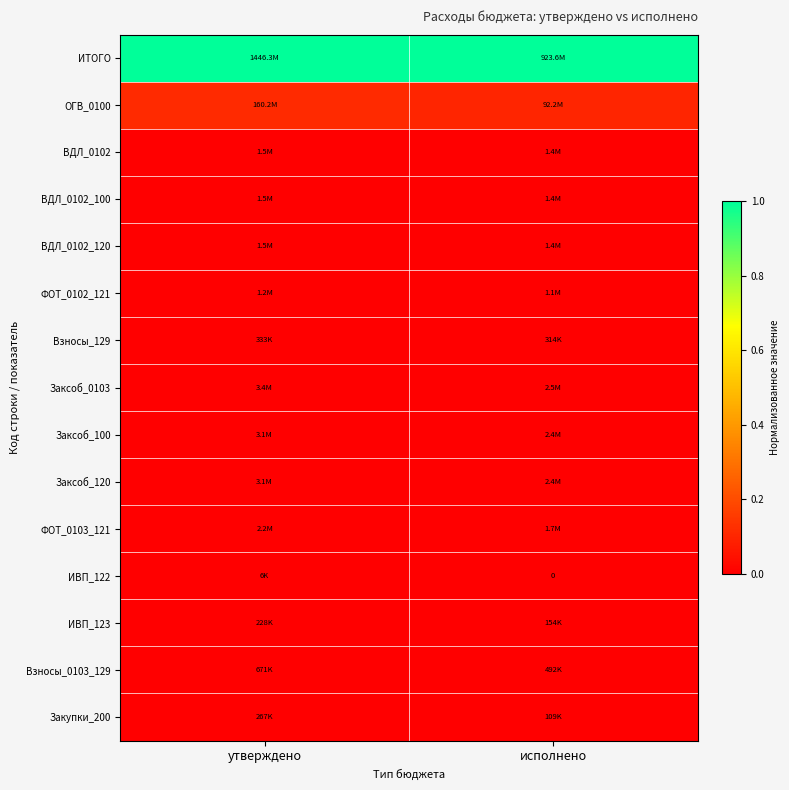

Which category has the lowest value across all series?

исполнено